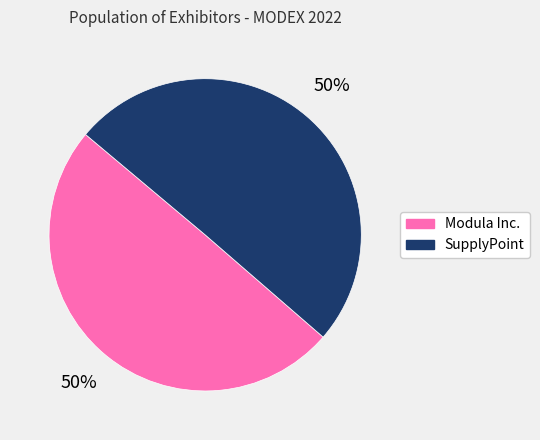

Approximately how many times larger is the value at SupplyPoint compared to Modula Inc.?

1.0